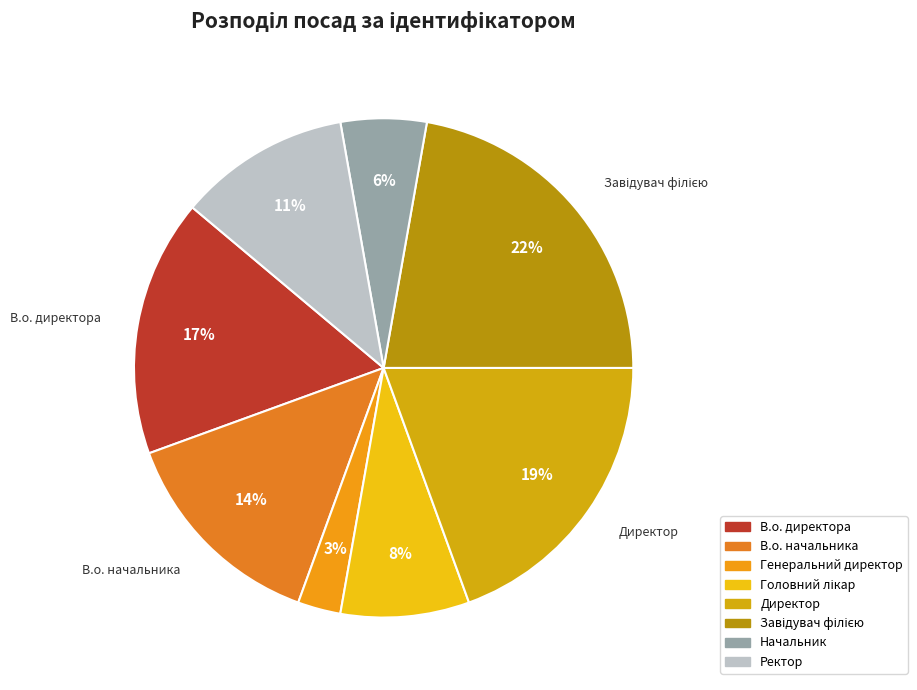

Which category has the smallest portion of the pie?

Генеральний директор